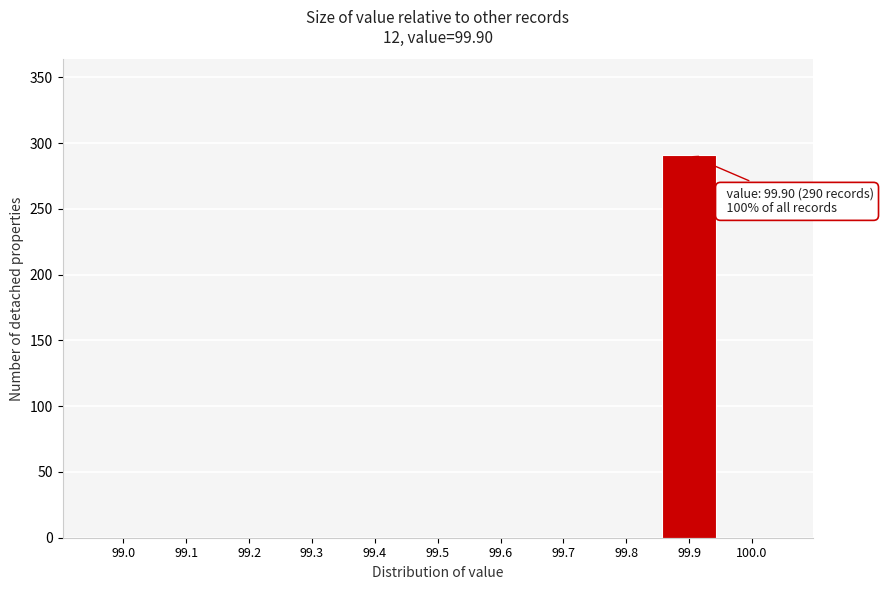

Reading right to left, extract all data points from this chart.

100.0=0	99.9=291	99.8=0	99.7=0	99.6=0	99.5=0	99.4=0	99.3=0	99.2=0	99.1=0	99.0=0